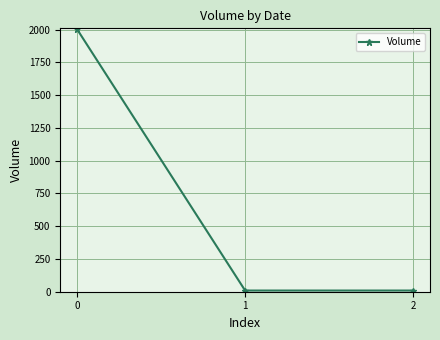

What is the ratio of the value at 0 to the value at 1?

222.6